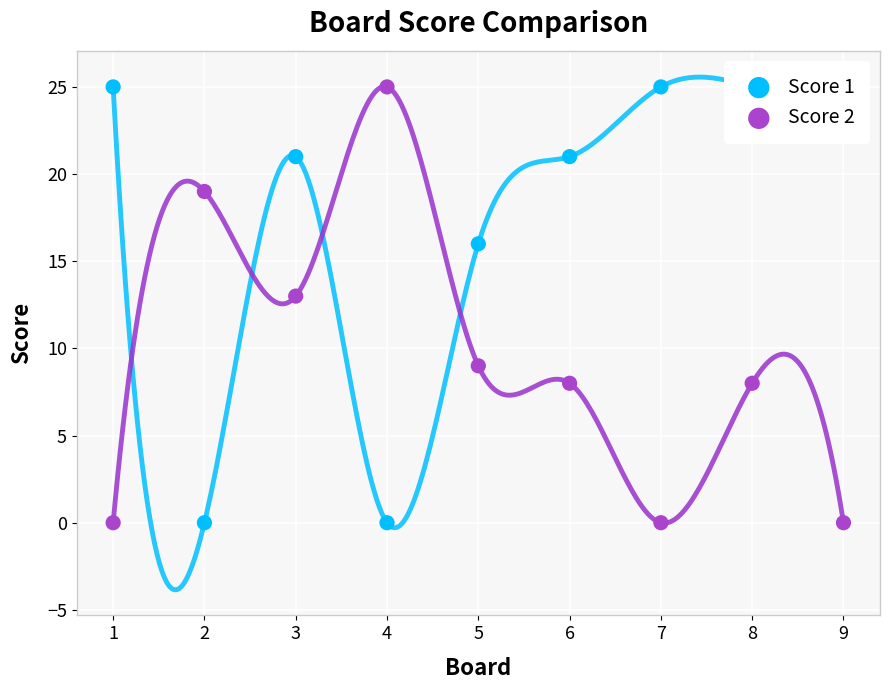

Which series has the largest total across all categories?

Score 1